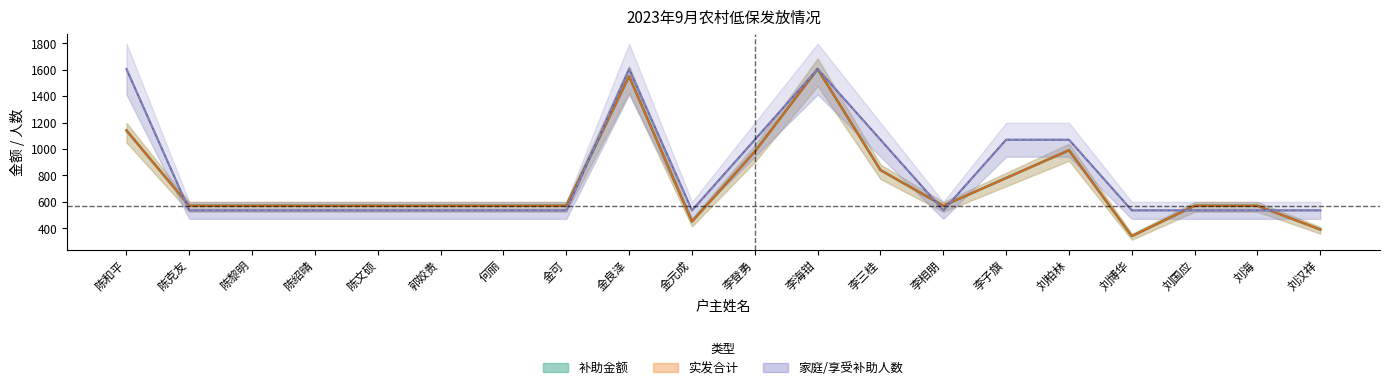

Which series has the largest range (max minus min)?

补助金额(元/月)